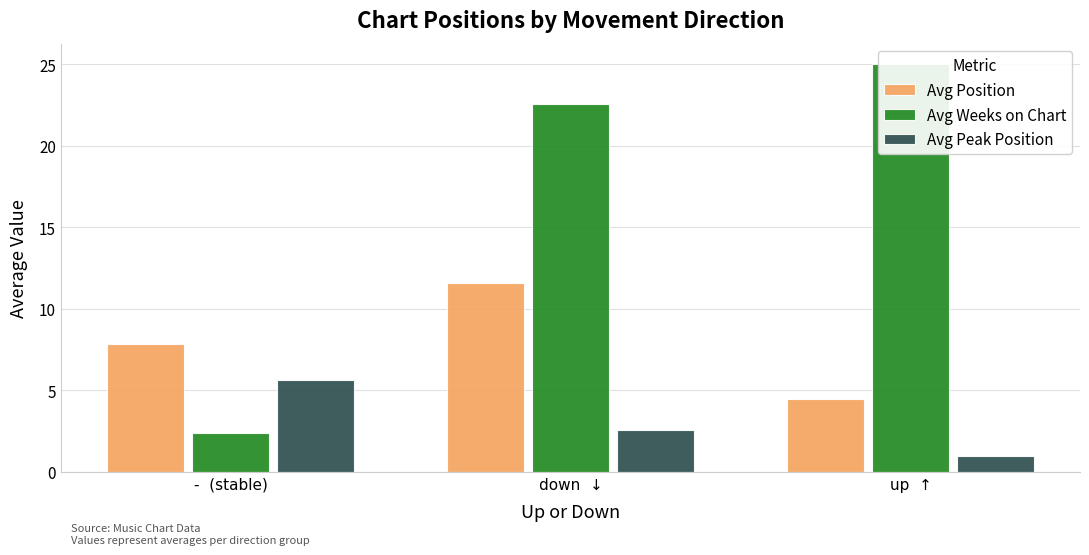

At which label is Avg Peak Position closest to 3?

down  ↓